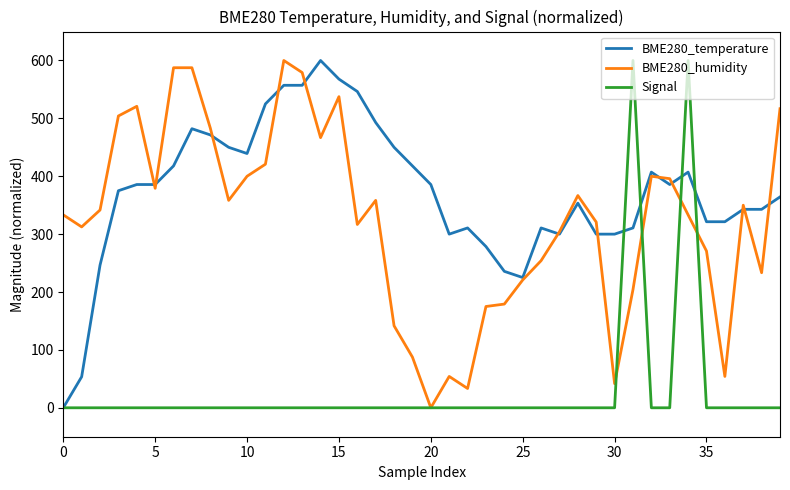

Which series has the largest total across all categories?

BME280_temperature